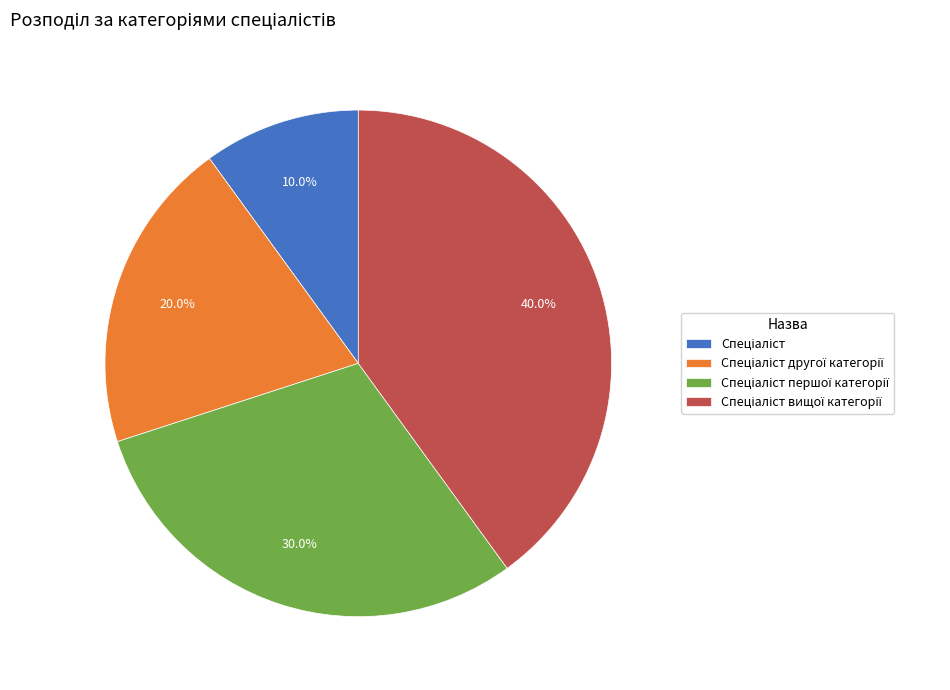

Is there a majority slice in this chart?

No